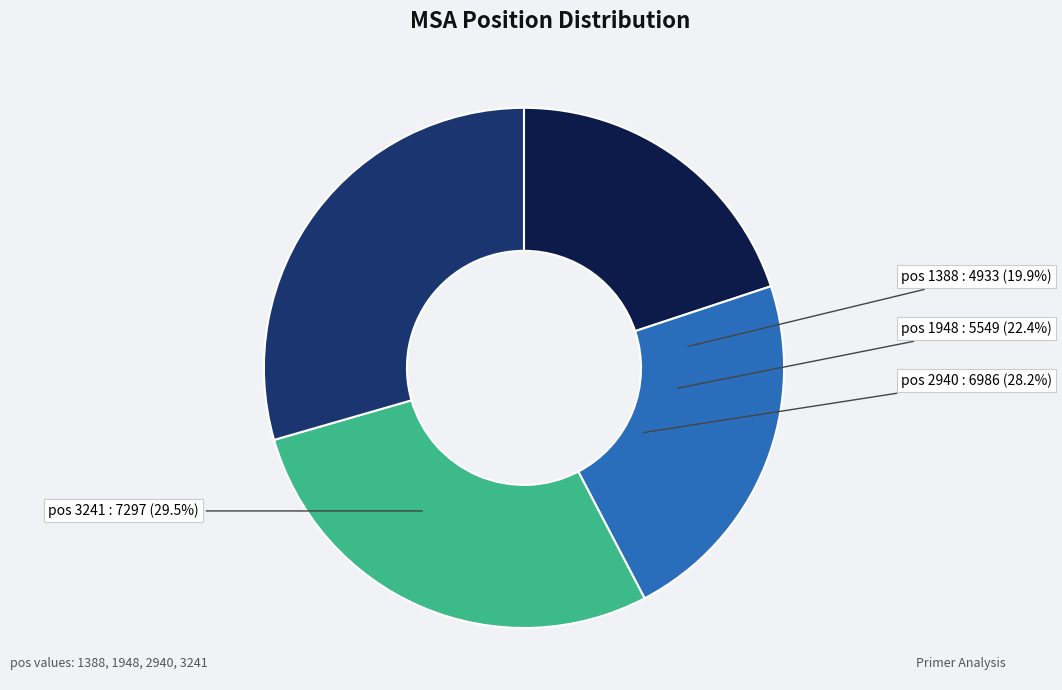

Between 3241 and 1948, which is larger?

3241